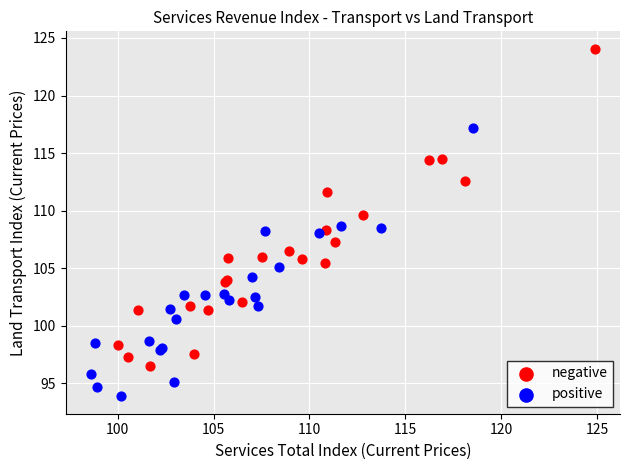

Which series reaches the maximum Y coordinate?

negative